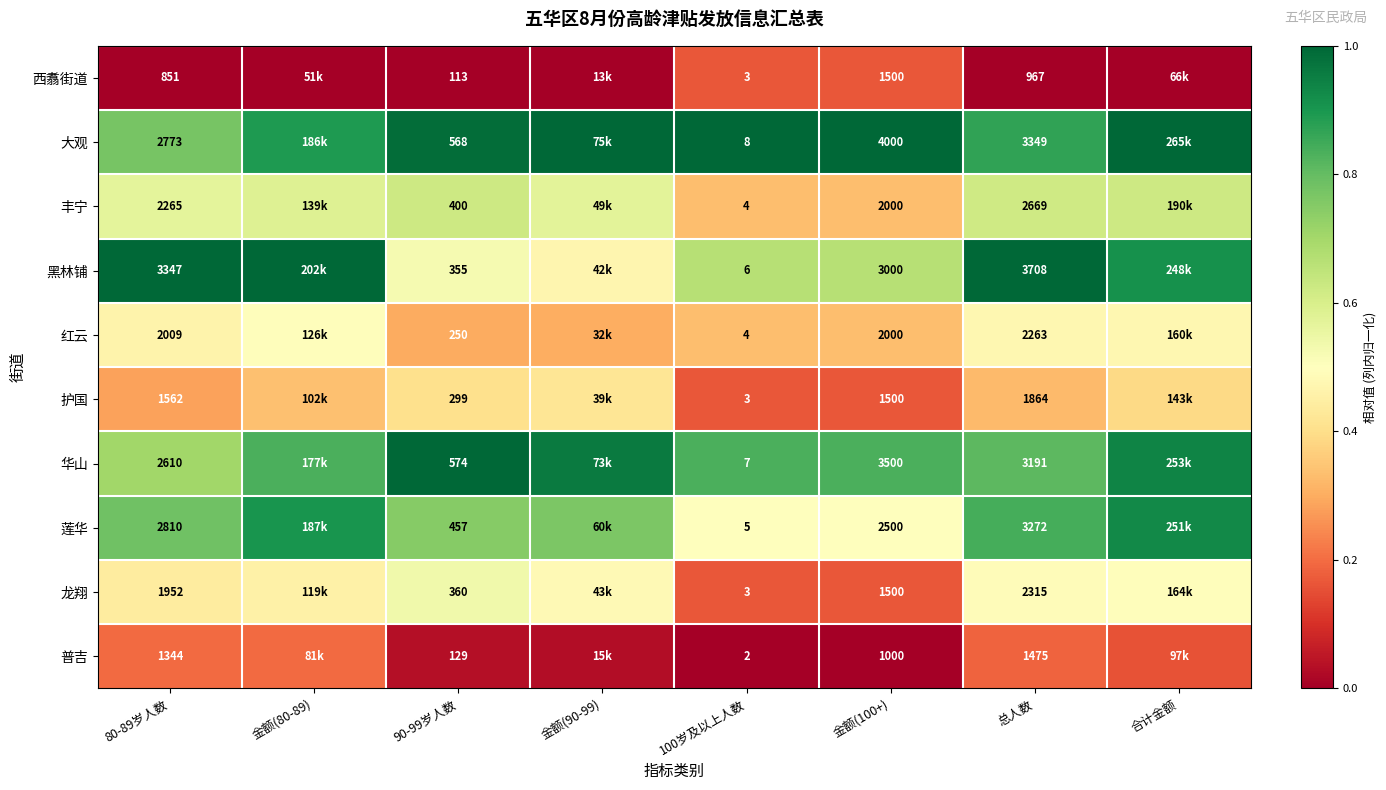

What is the approximate value of 大观 at 金额(100+)?

1.0